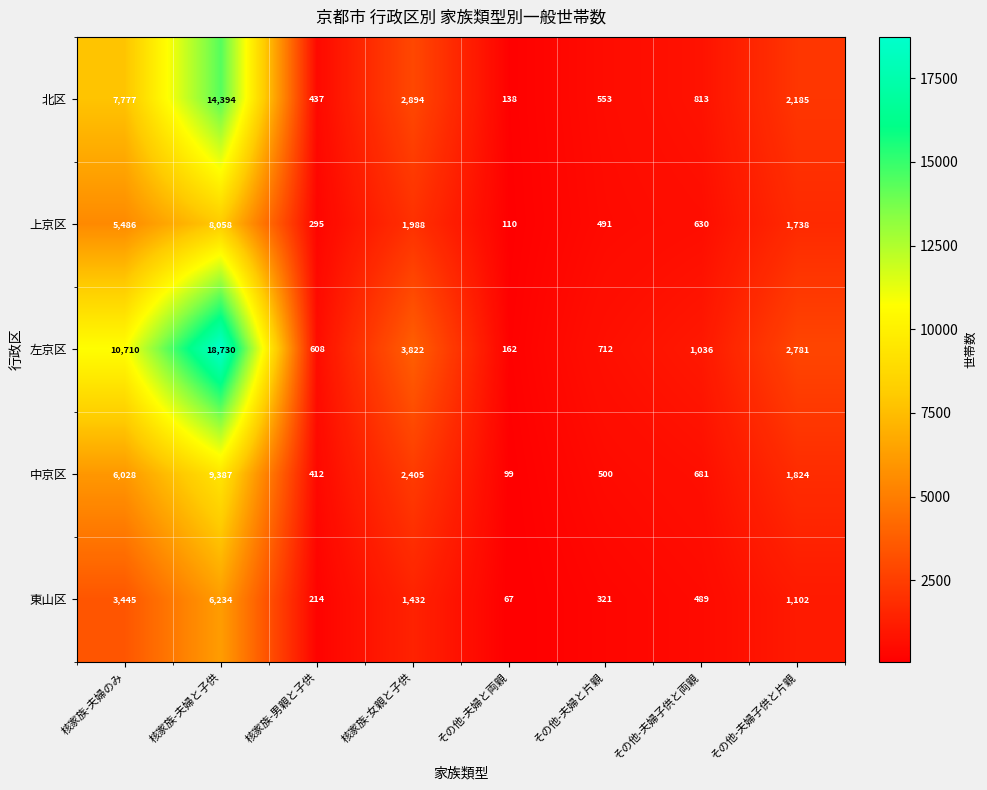

What is the average value of the 上京区 series?

2350